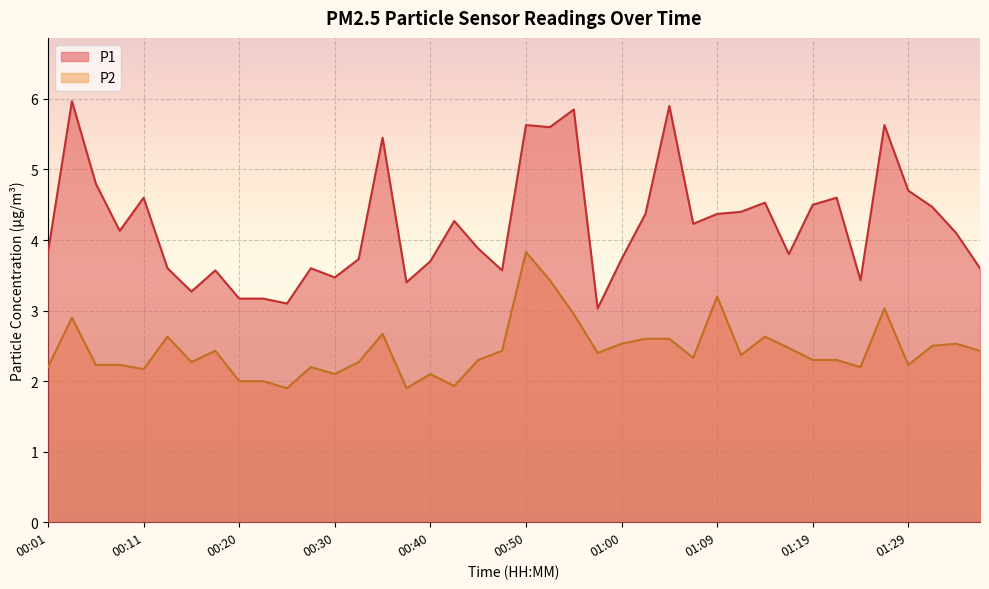

Reading left to right, list all the values displayed in this chart.

P1: 00:01=3.8	00:03=6.0	00:06=4.8	00:08=4.1	00:11=4.6	00:13=3.6	00:16=3.3	00:18=3.6	00:20=3.2	00:23=3.2	00:25=3.1	00:28=3.6	00:30=3.5	00:33=3.7	00:35=5.5	00:37=3.4	00:40=3.7	00:42=4.3	00:45=3.9	00:47=3.6	00:50=5.6	00:52=5.6	00:55=5.8	00:57=3.0	01:00=3.7	01:02=4.4	01:04=5.9	01:07=4.2	01:09=4.4	01:12=4.4	01:14=4.5	01:17=3.8	01:19=4.5	01:21=4.6	01:24=3.4	01:26=5.6	01:29=4.7	01:31=4.5	01:34=4.1	01:36=3.6
P2: 00:01=2.2	00:03=2.9	00:06=2.2	00:08=2.2	00:11=2.2	00:13=2.6	00:16=2.3	00:18=2.4	00:20=2.0	00:23=2.0	00:25=1.9	00:28=2.2	00:30=2.1	00:33=2.3	00:35=2.7	00:37=1.9	00:40=2.1	00:42=1.9	00:45=2.3	00:47=2.4	00:50=3.8	00:52=3.4	00:55=3.0	00:57=2.4	01:00=2.5	01:02=2.6	01:04=2.6	01:07=2.3	01:09=3.2	01:12=2.4	01:14=2.6	01:17=2.5	01:19=2.3	01:21=2.3	01:24=2.2	01:26=3.0	01:29=2.2	01:31=2.5	01:34=2.5	01:36=2.4